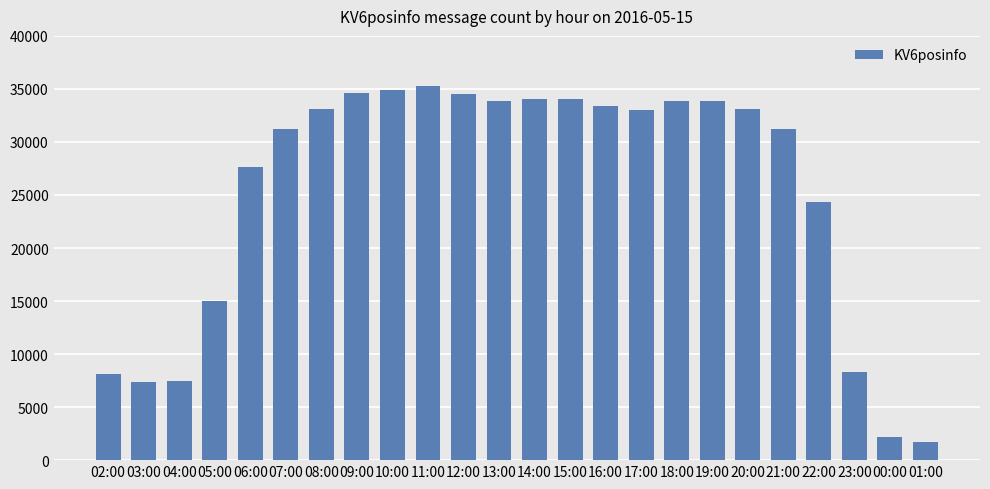

What is the sum of the values at 21:00 and 10:00?

66096